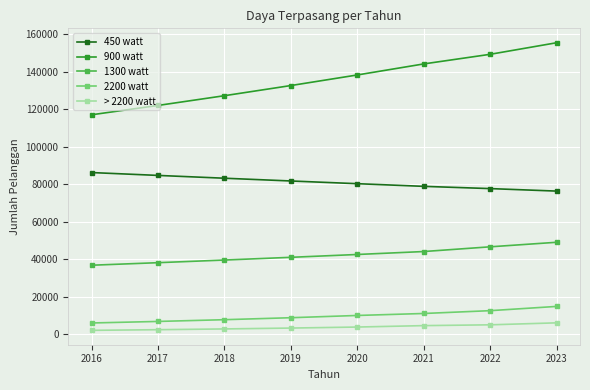

List the series in order of their peak value, highest first.

900 watt, 450 watt, 1300 watt, 2200 watt, > 2200 watt